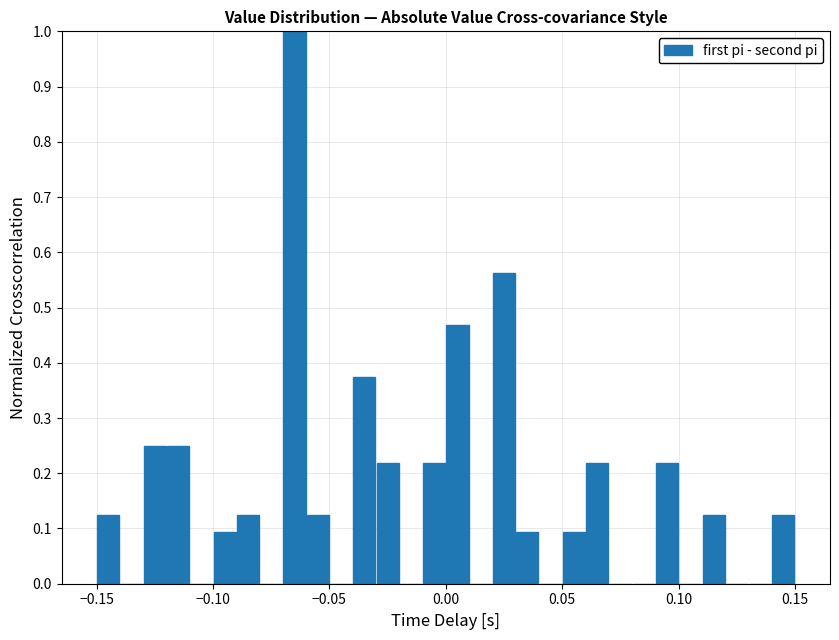

Read against the x-axis, roughly where is the centre of the tallest bar?

-0.065